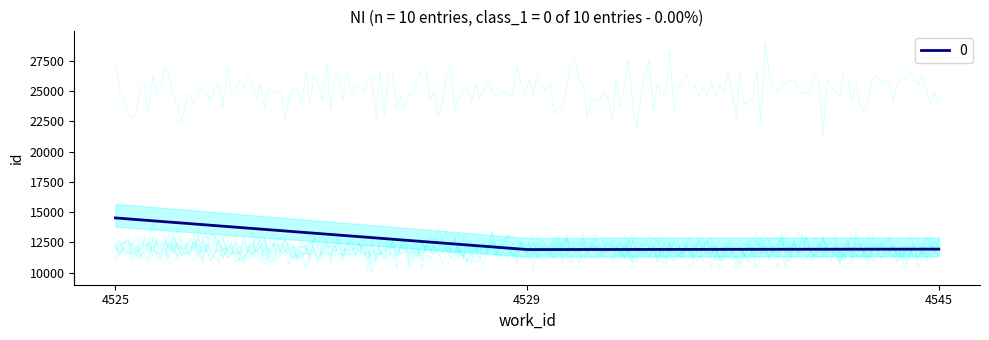

What is the highest value of the 0 series?

14521.4